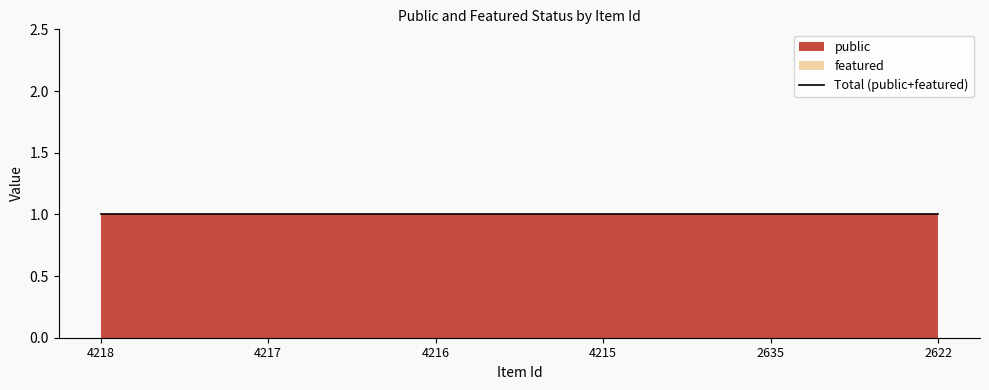

Does the chart have visible grid lines?

No